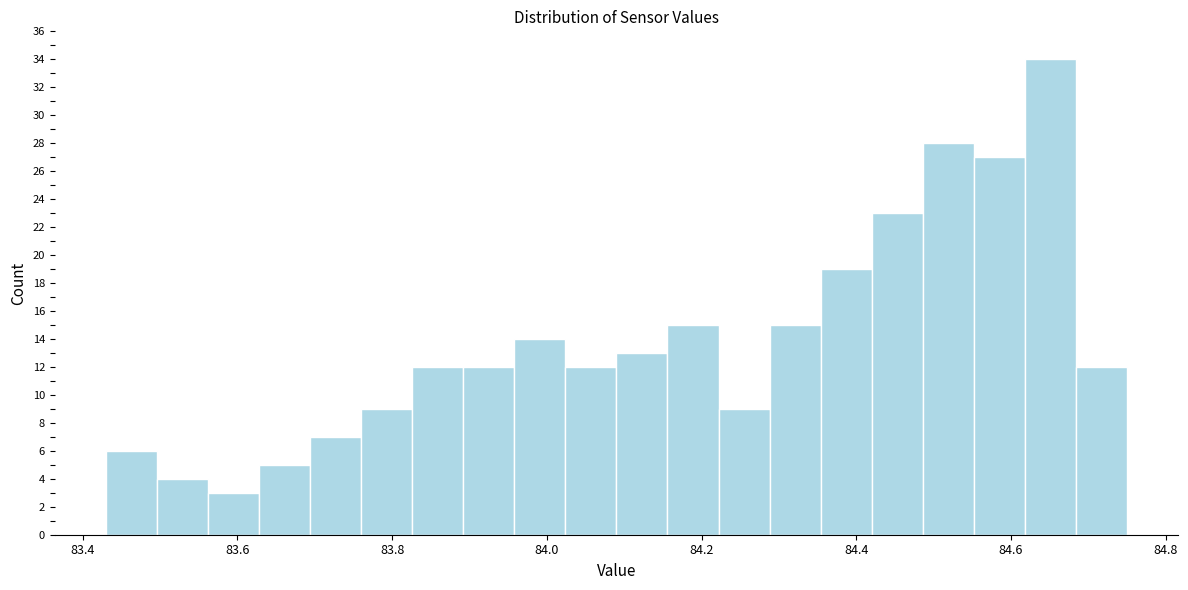

Read against the x-axis, roughly where is the centre of the tallest bar?

84.66